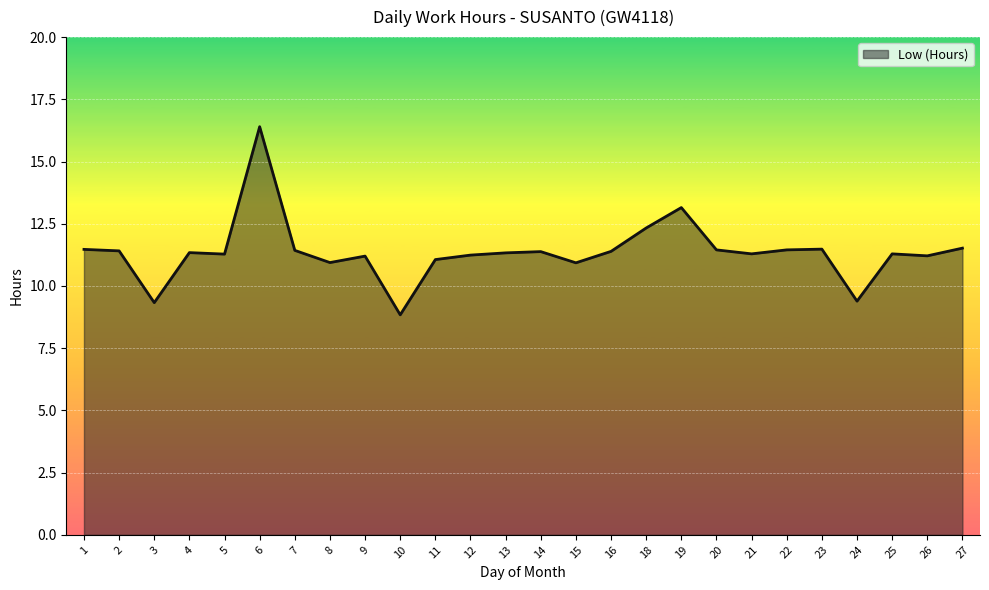

Which has a higher value, 19 or 8?

19